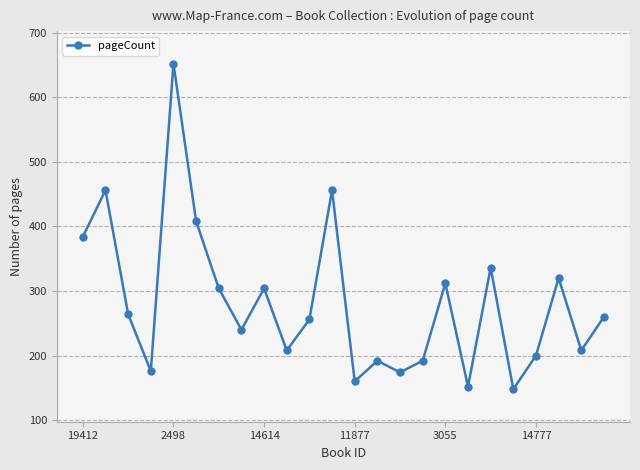

What is the difference between the maximum and minimum values?

504